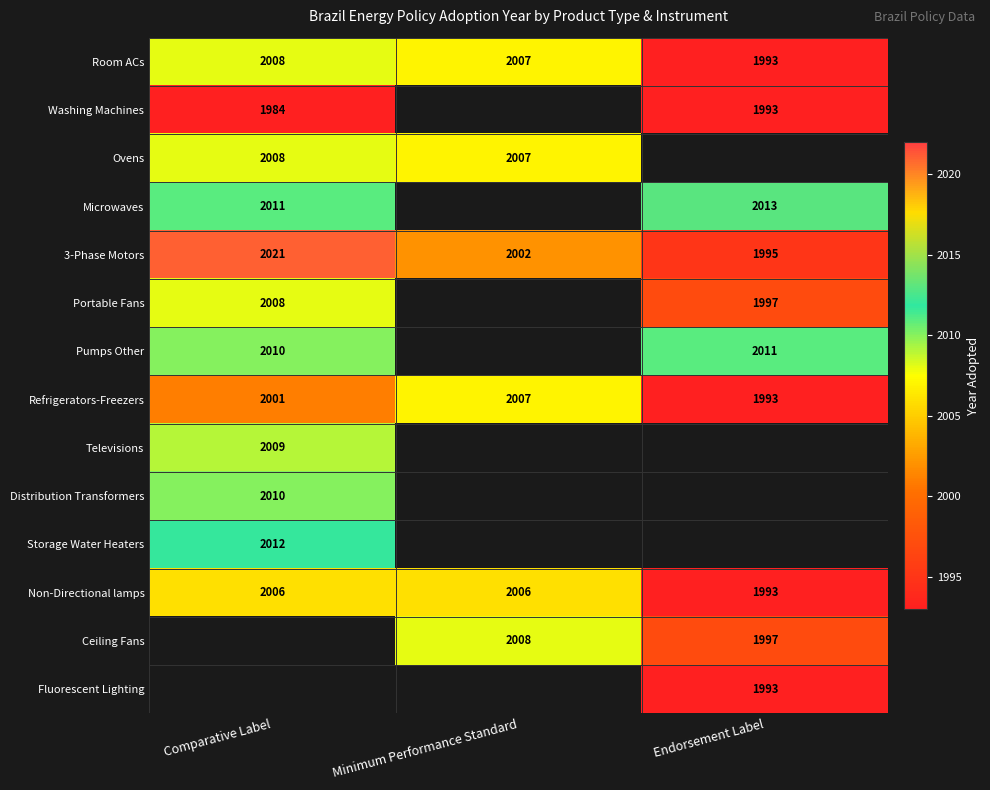

Between Minimum Performance Standard and Endorsement Label, which is larger?

Minimum Performance Standard